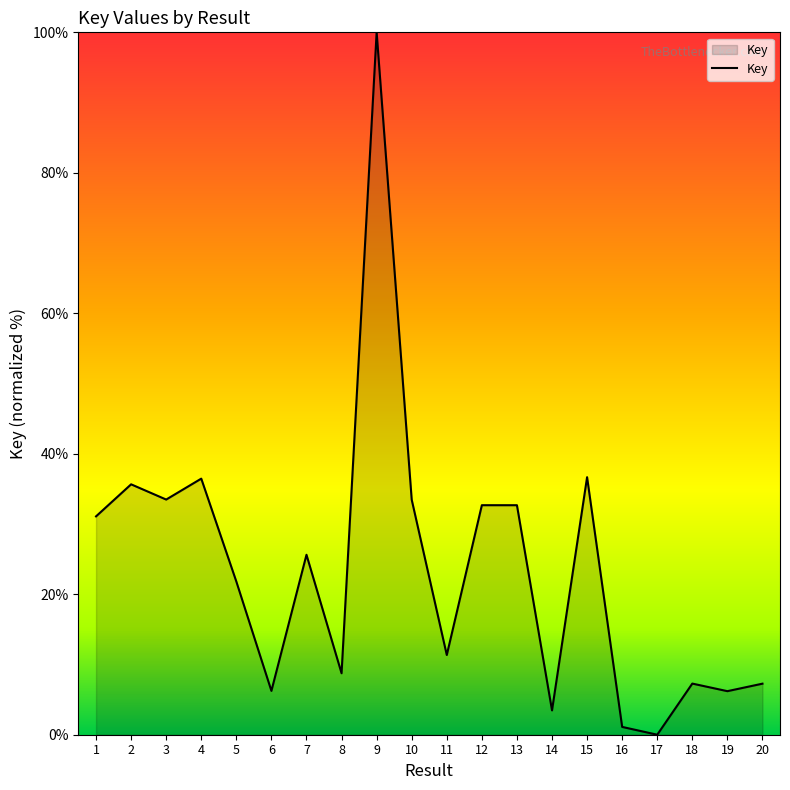

What is the difference between the maximum and minimum values?

100.0